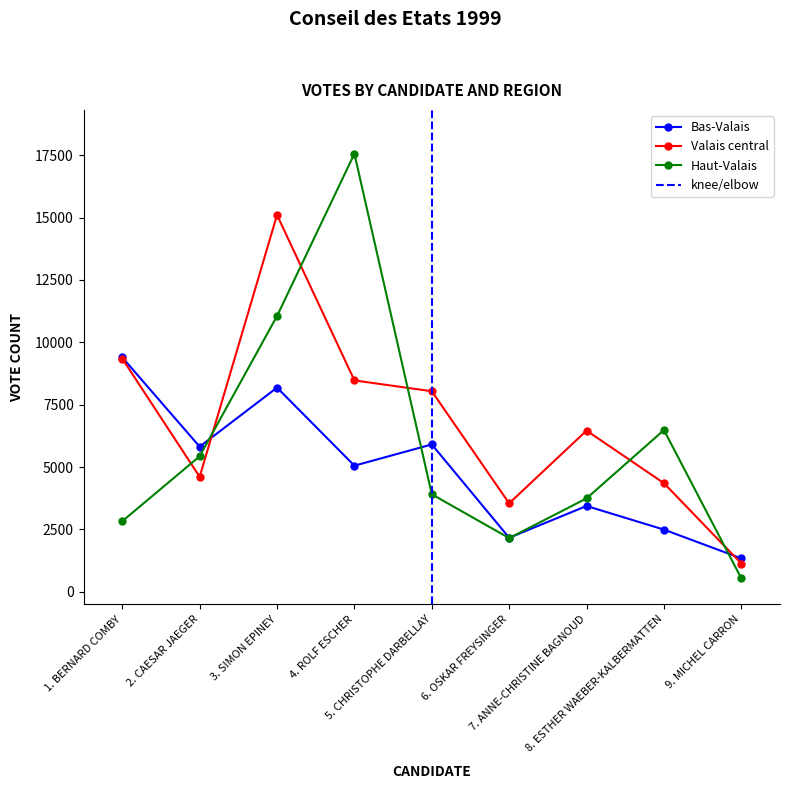

How many interior local valleys does the Bas-Valais series have?

3